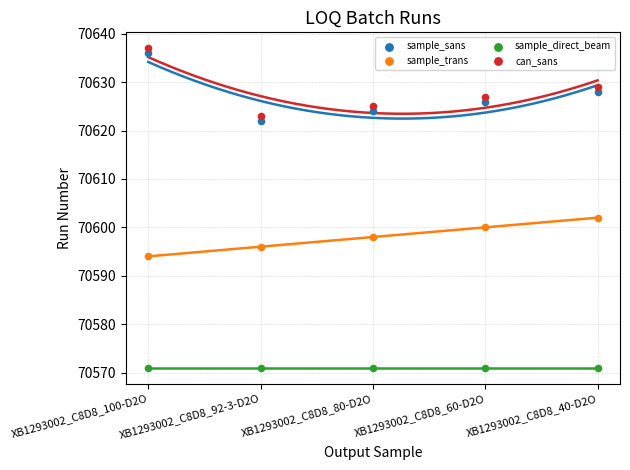

Which series contains the lowest Y value?

sample_direct_beam